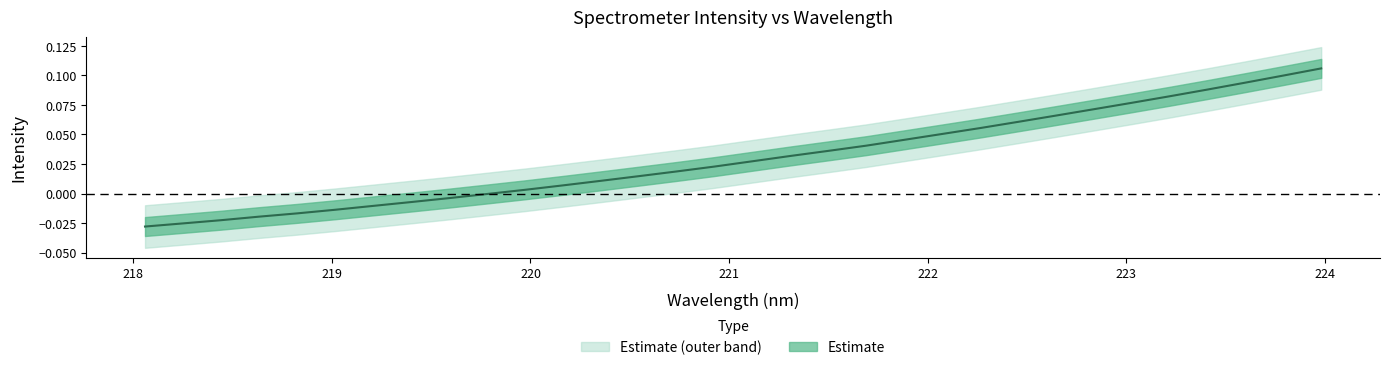

The value at 222.6447 is 0.1. True or false?

False